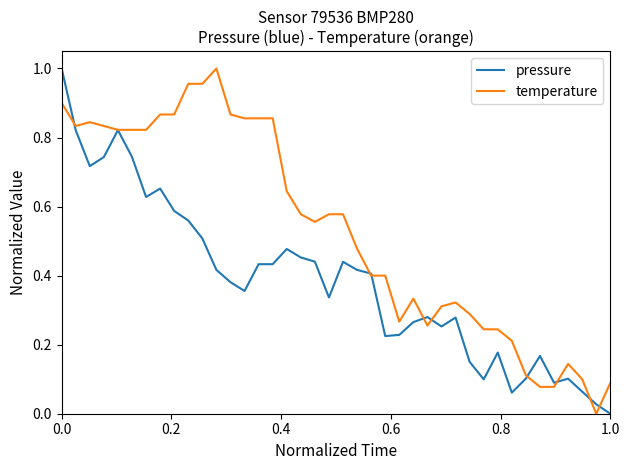

Which series has the largest total across all categories?

temperature